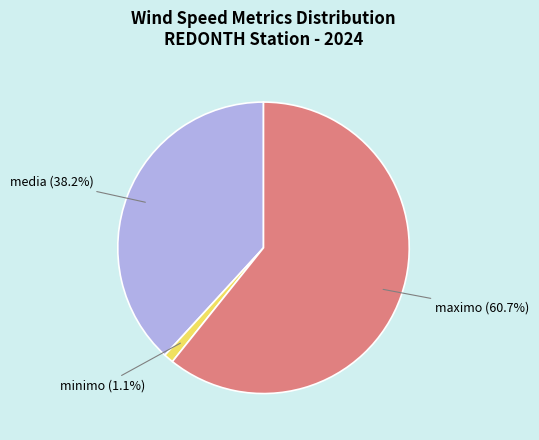

Between minimo and media, which is larger?

media